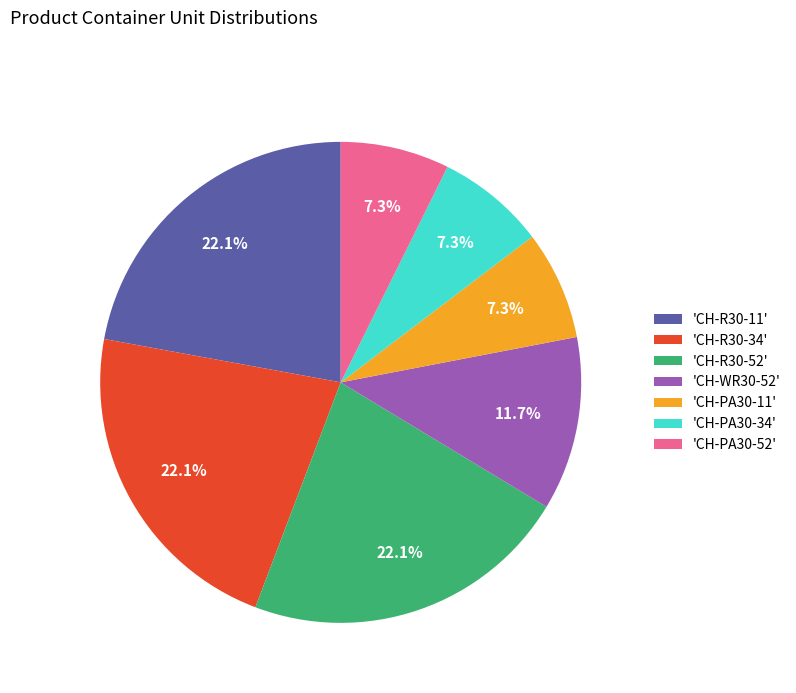

Is there any slice that represents more than half of the pie?

No